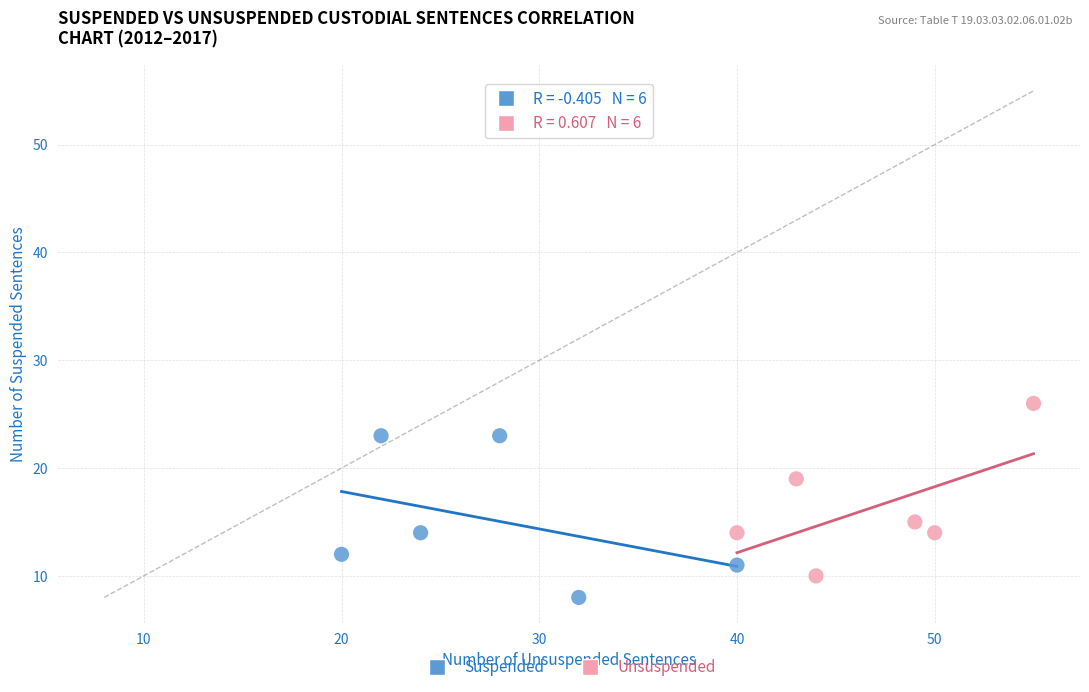

What are all the series names shown in the legend?

Suspended, Unsuspended